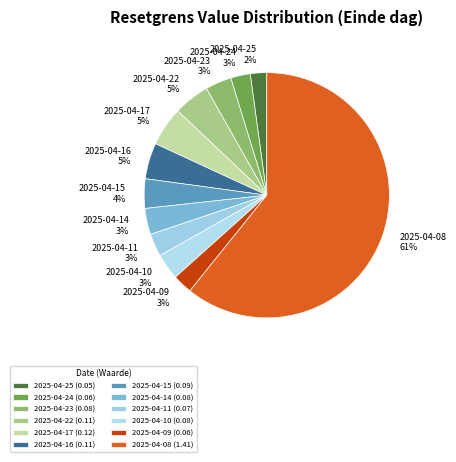

To the nearest percent, what percentage of the pie is 2025-04-17?

5%